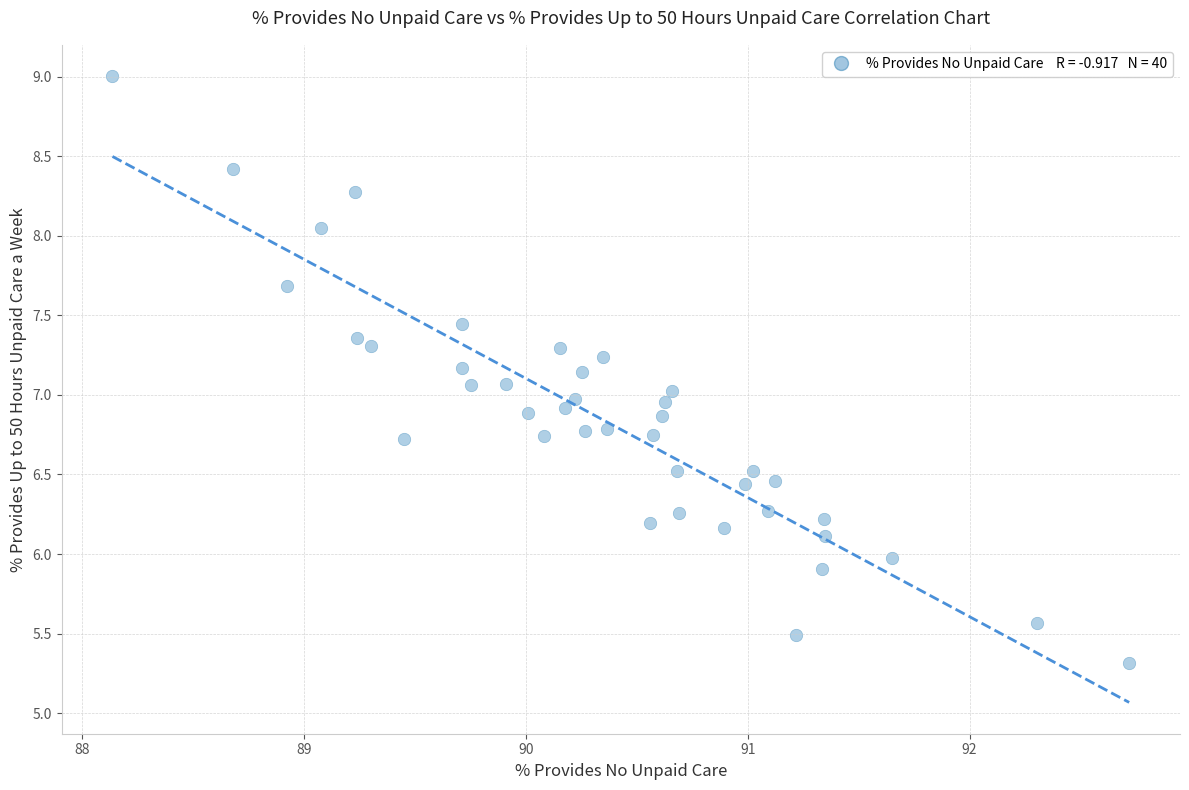

What is the range of X values (max minus min)?

4.6